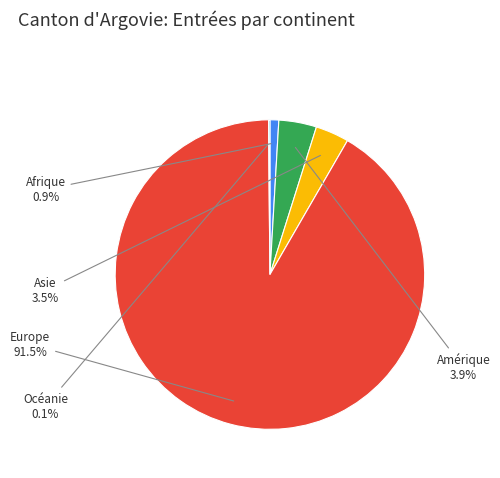

Which slice represents more than half of the pie?

Europe